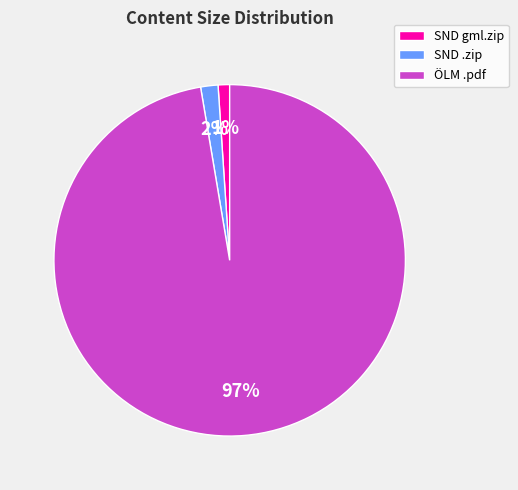

Rank the categories by value from highest to lowest.

ÖLM .pdf, SND .zip, SND gml.zip